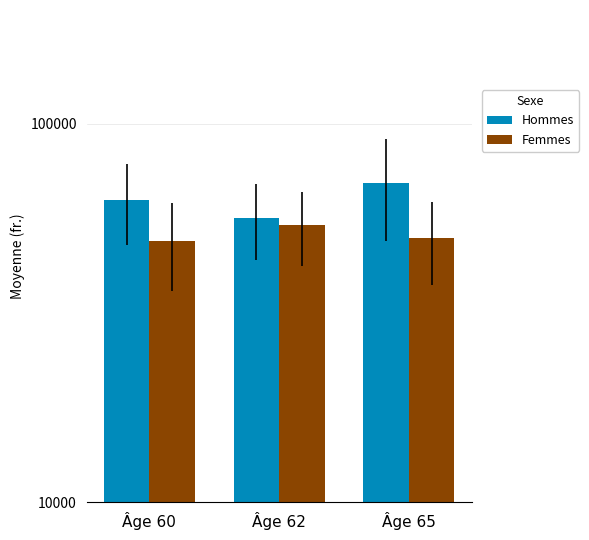

Rank the series by their average value, from lowest to highest.

Femmes, Hommes